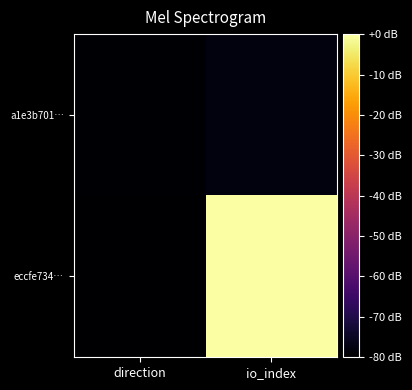

Which has a higher value, io_index or direction?

io_index